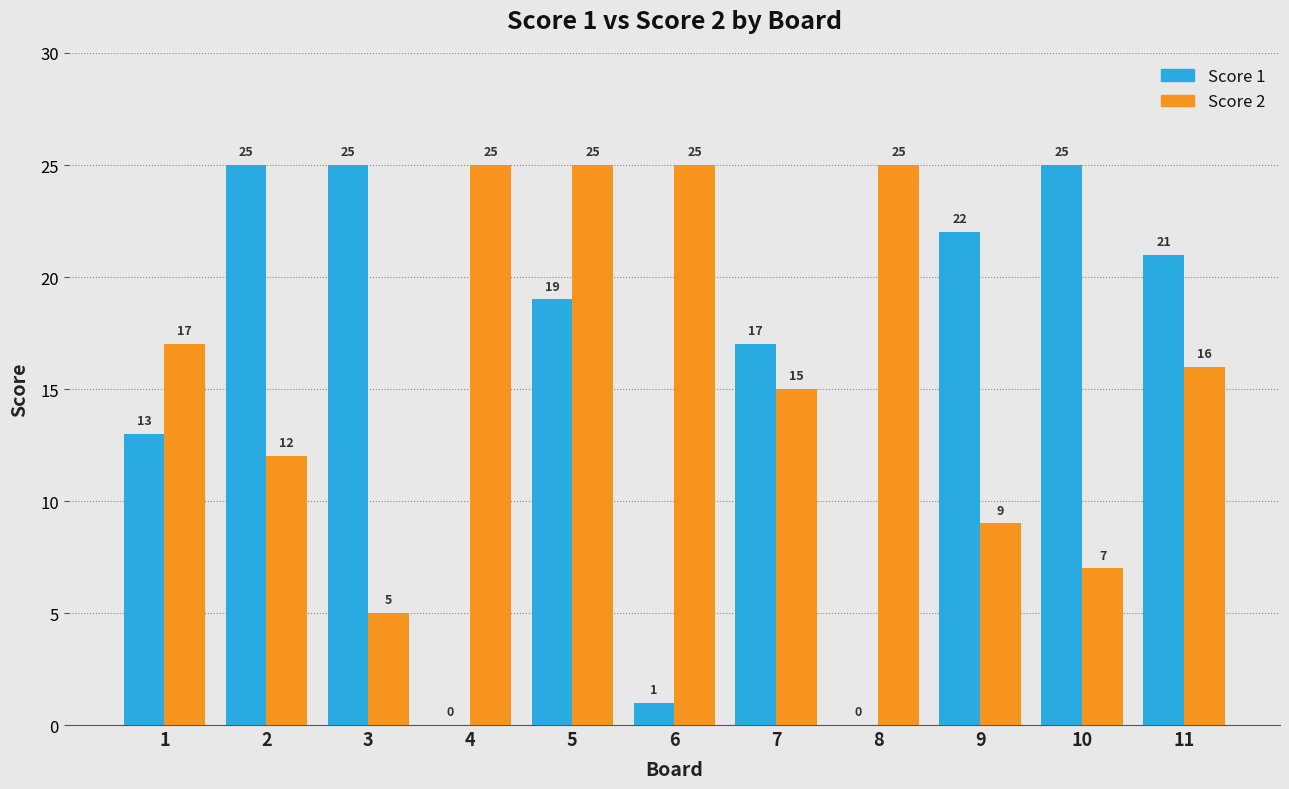

Which series has the largest range (max minus min)?

Score 1